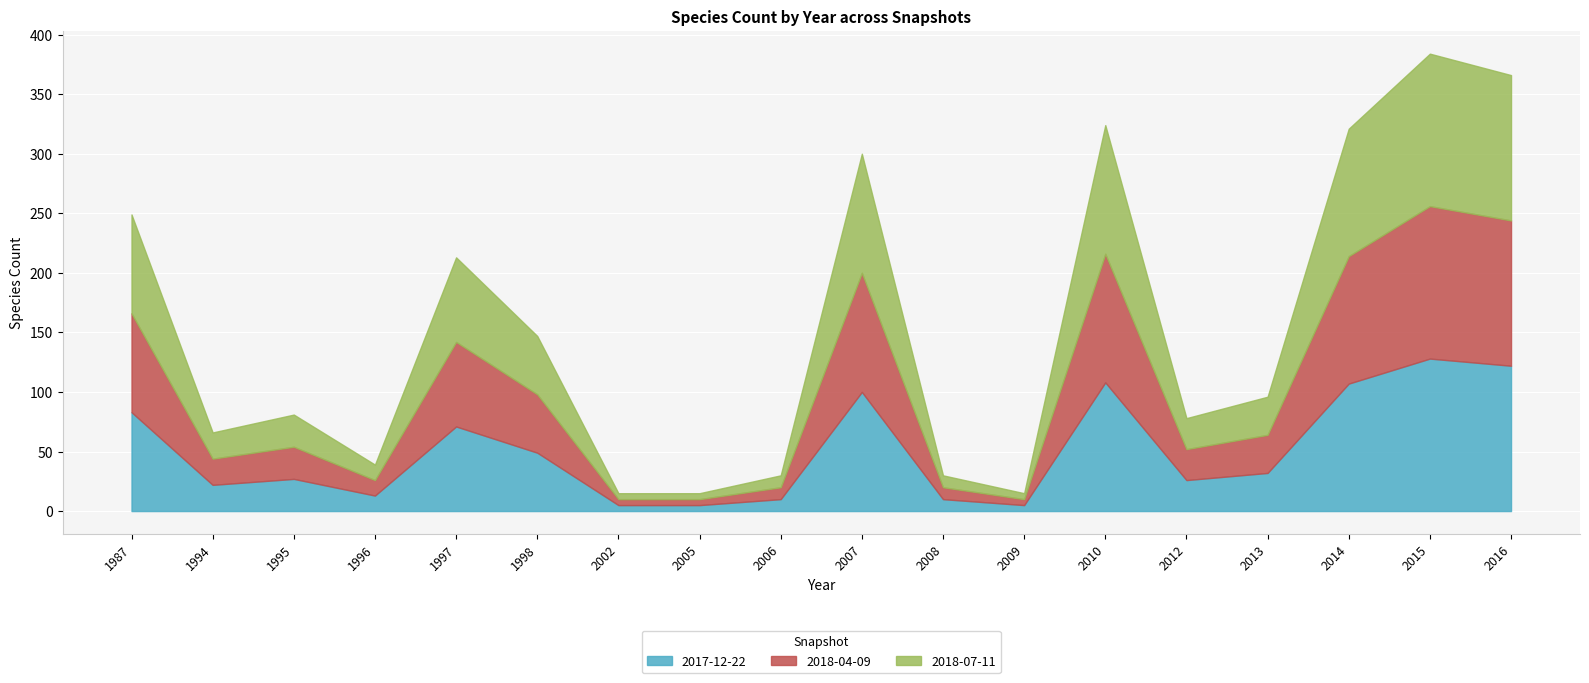

The 2018-07-11 series shows 27 at 1995. True or false?

True